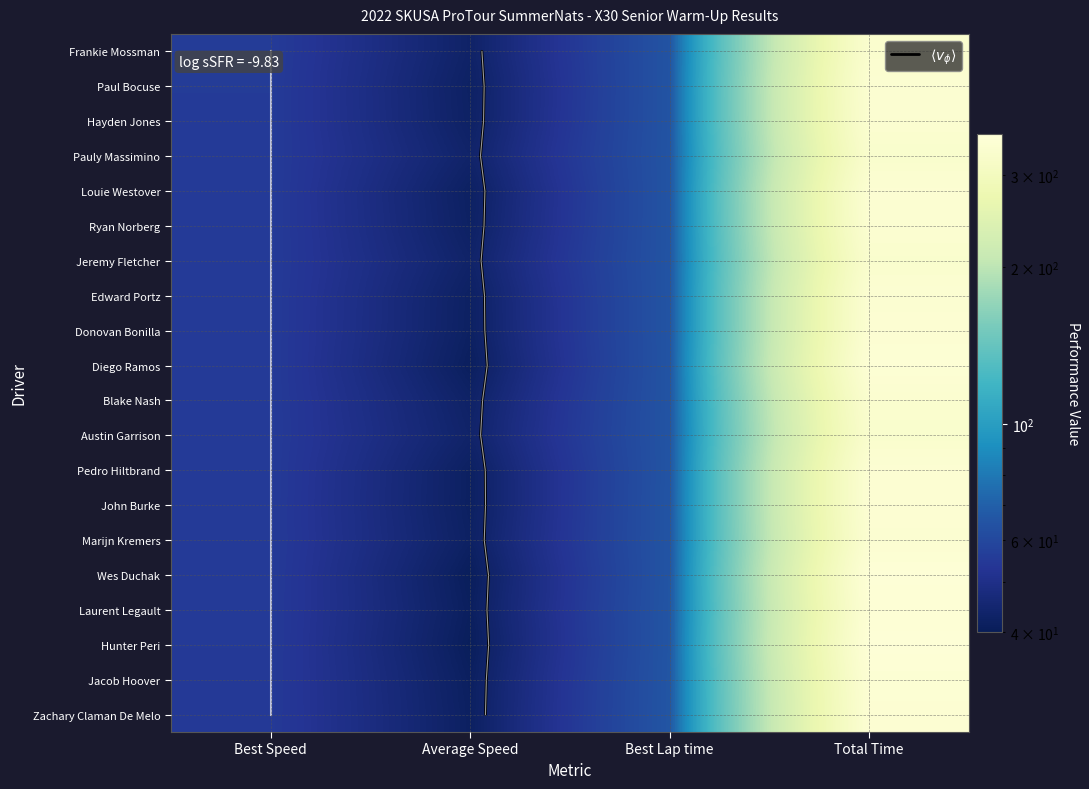

The Pedro Hiltbrand series shows 68.6 at Average Speed. True or false?

False